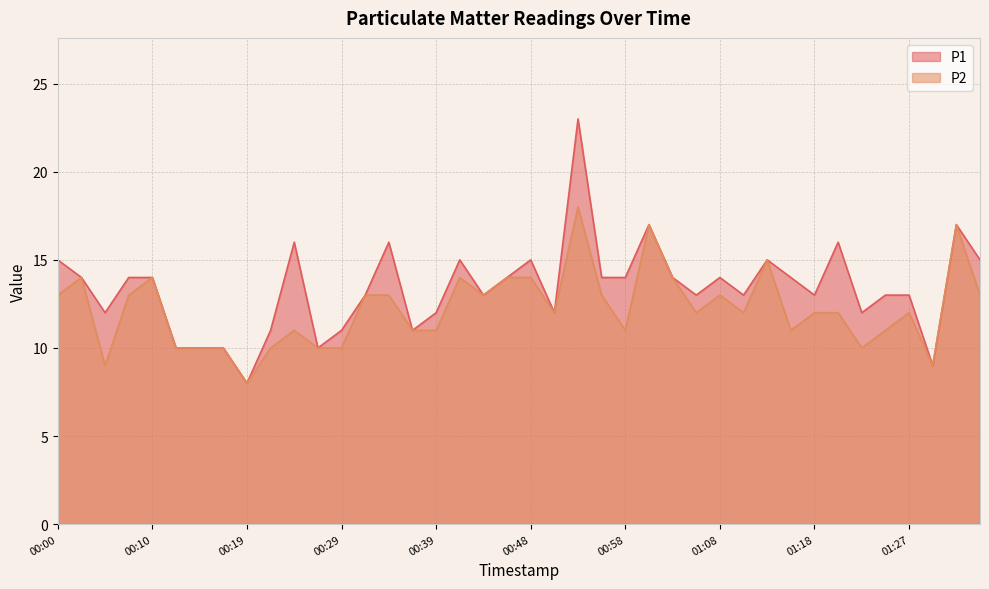

Is the value of P1 at 00:24 greater than the value of P2 at 00:14?

Yes